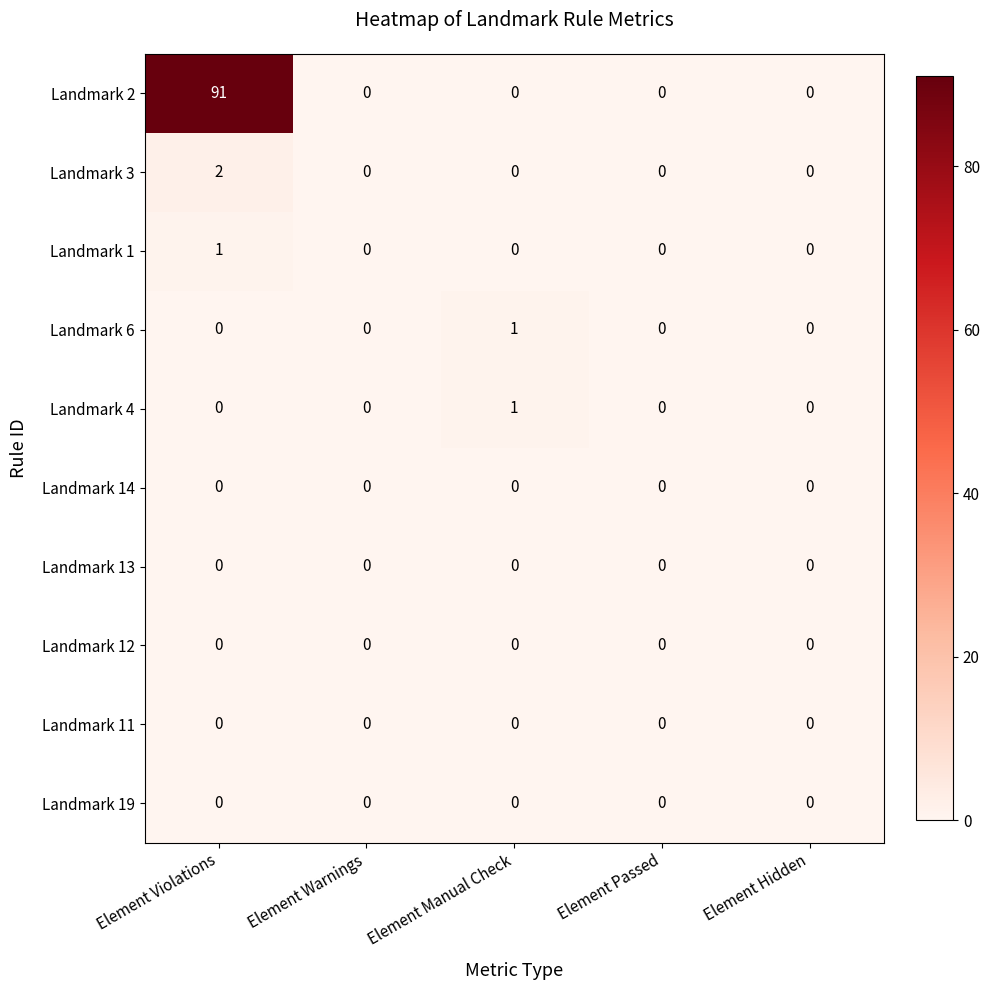

Which category has the highest value across all series?

Element Violations